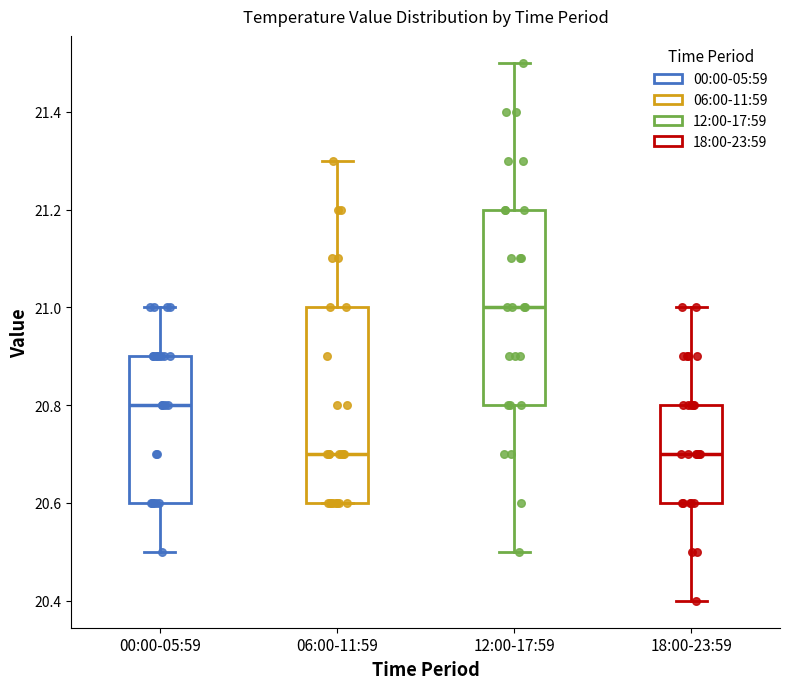

Reading left to right, read every box against the y-axis: the position of its median line, the range the box covers, and the ends of its whiskers. The values are not printed on the chart, so give them approximately, as read against the axis.

00:00-05:59: median 20.8, box 20.6 to 20.9, whiskers 20.5 to 21.0
06:00-11:59: median 20.7, box 20.6 to 21.0, whiskers 20.6 to 21.3
12:00-17:59: median 21.0, box 20.8 to 21.2, whiskers 20.5 to 21.5
18:00-23:59: median 20.7, box 20.6 to 20.8, whiskers 20.4 to 21.0